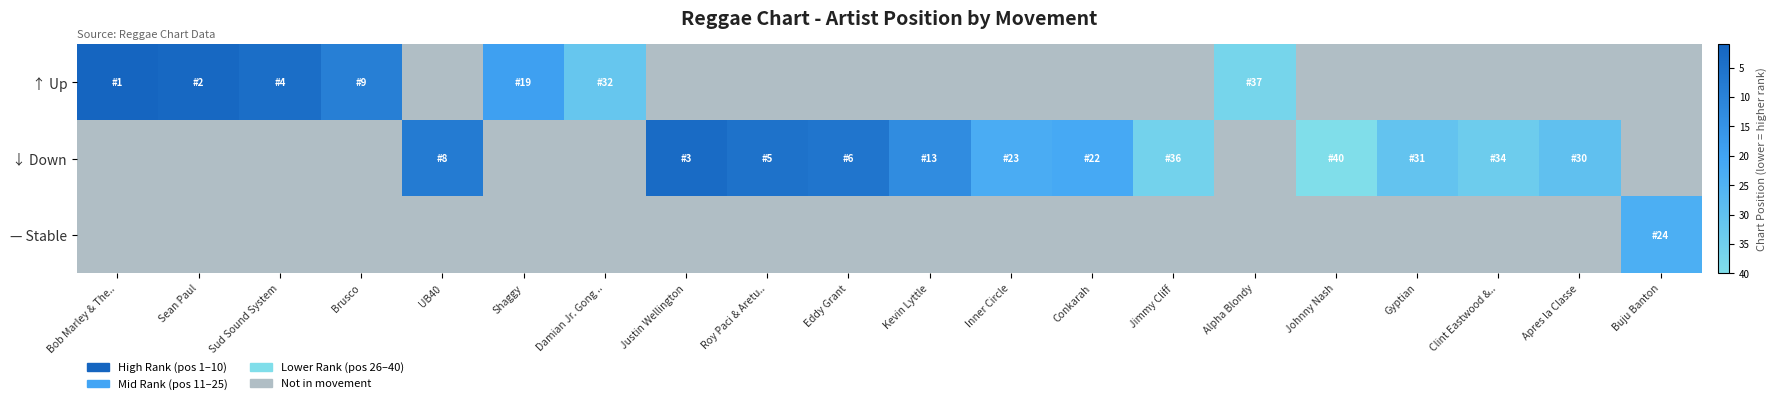

The ↓ Down series shows 34.0 at Clint Eastwood &... True or false?

True